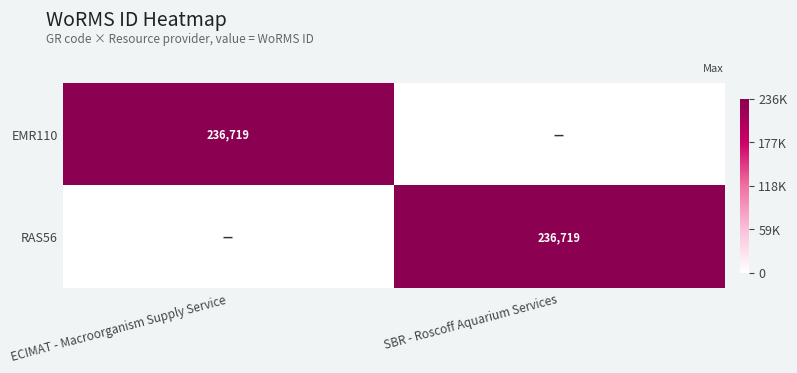

The value of EMR110 at ECIMAT - Macroorganism Supply Service is 236719. True or false?

True